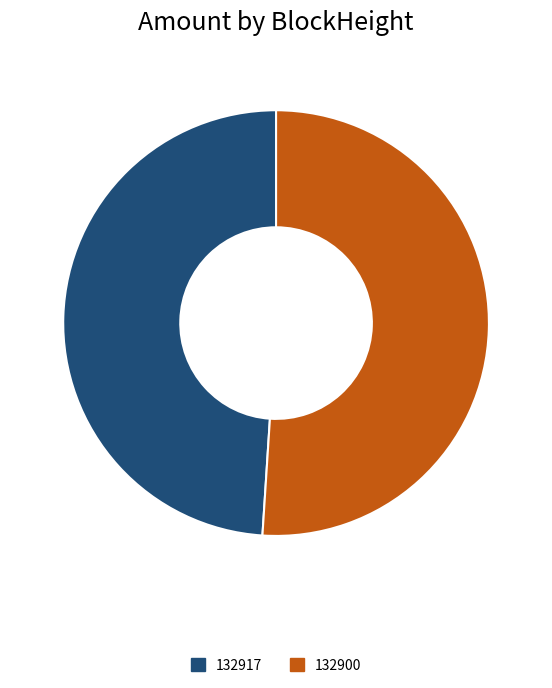

What is the largest slice in the pie chart?

132900